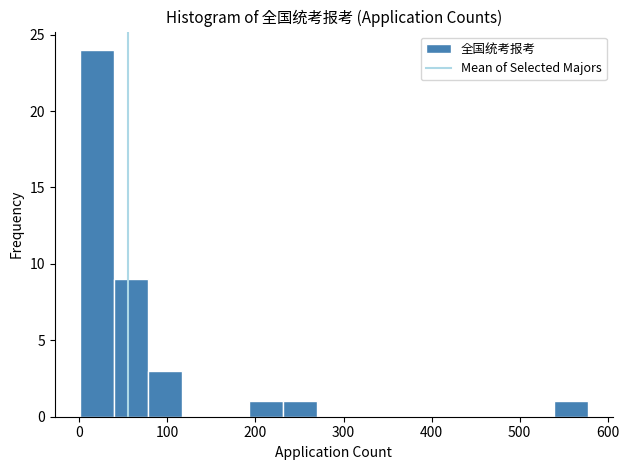

Around what value on the x-axis is the tallest bar? Give the approximate position of its centre, as read against the axis.

20